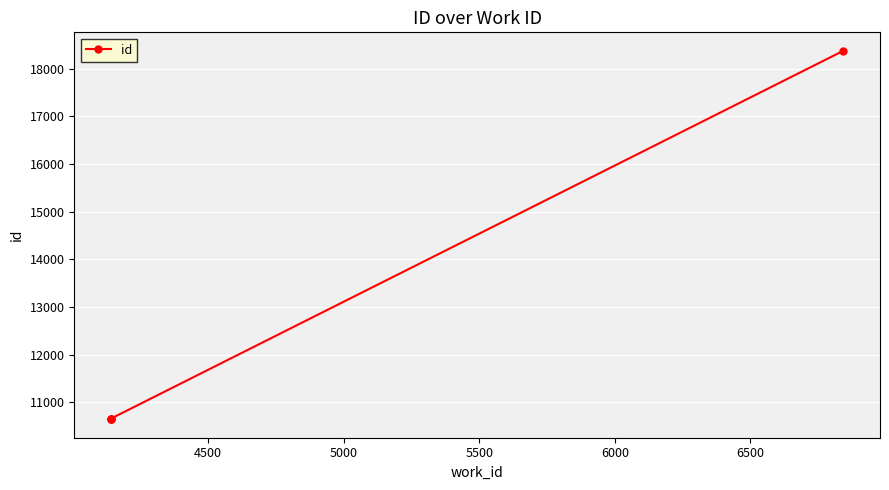

How many lines are shown in the chart?

1